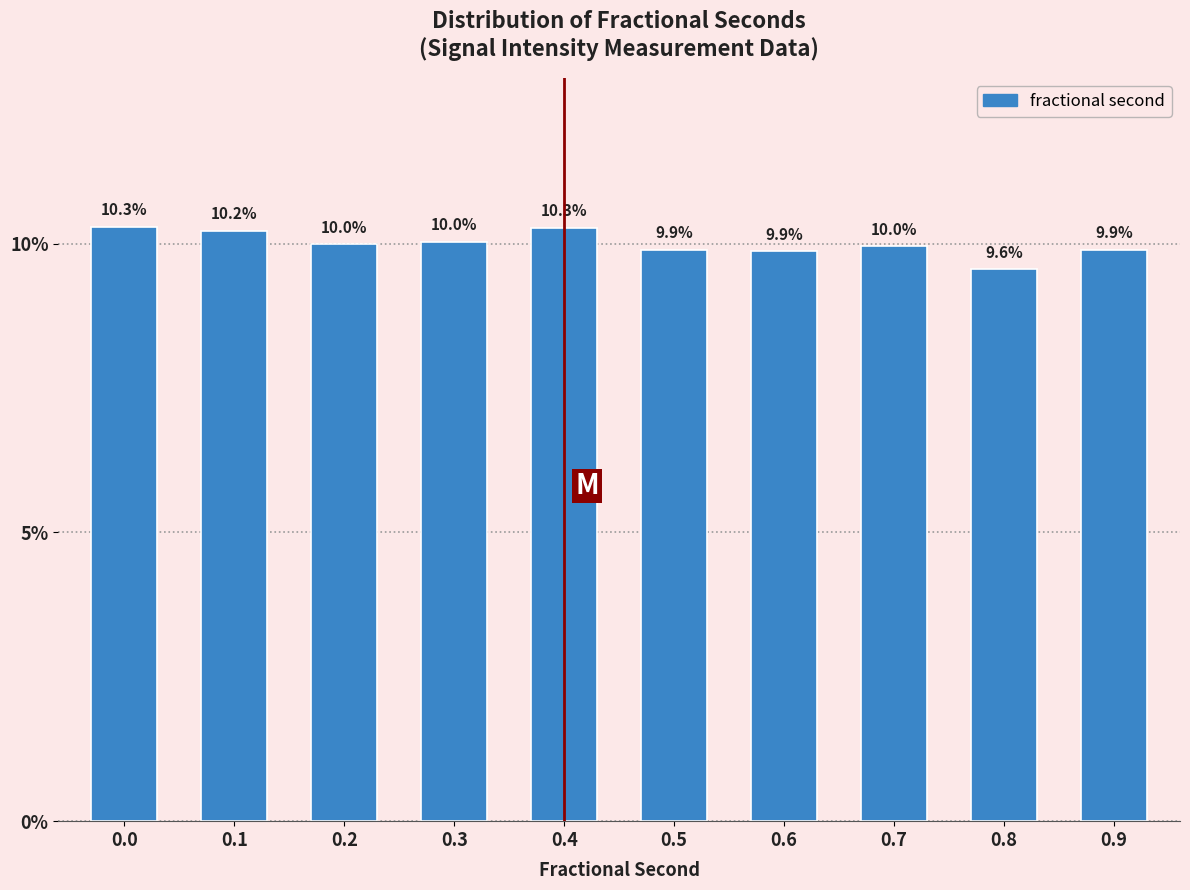

Reading left to right, transcribe all the data shown in this chart.

0.0=10.3	0.1=10.2	0.2=10.0	0.3=10.0	0.4=10.3	0.5=9.9	0.6=9.9	0.7=10.0	0.8=9.6	0.9=9.9